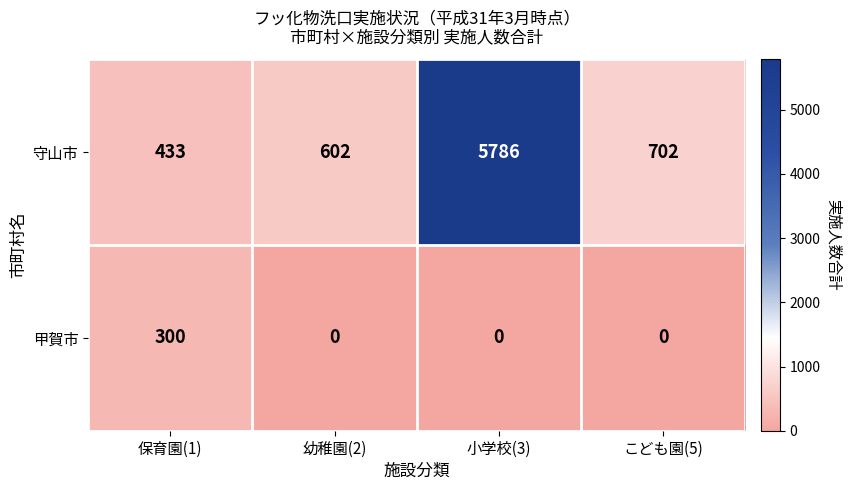

The value of 甲賀市 at 小学校(3) is -176. True or false?

False